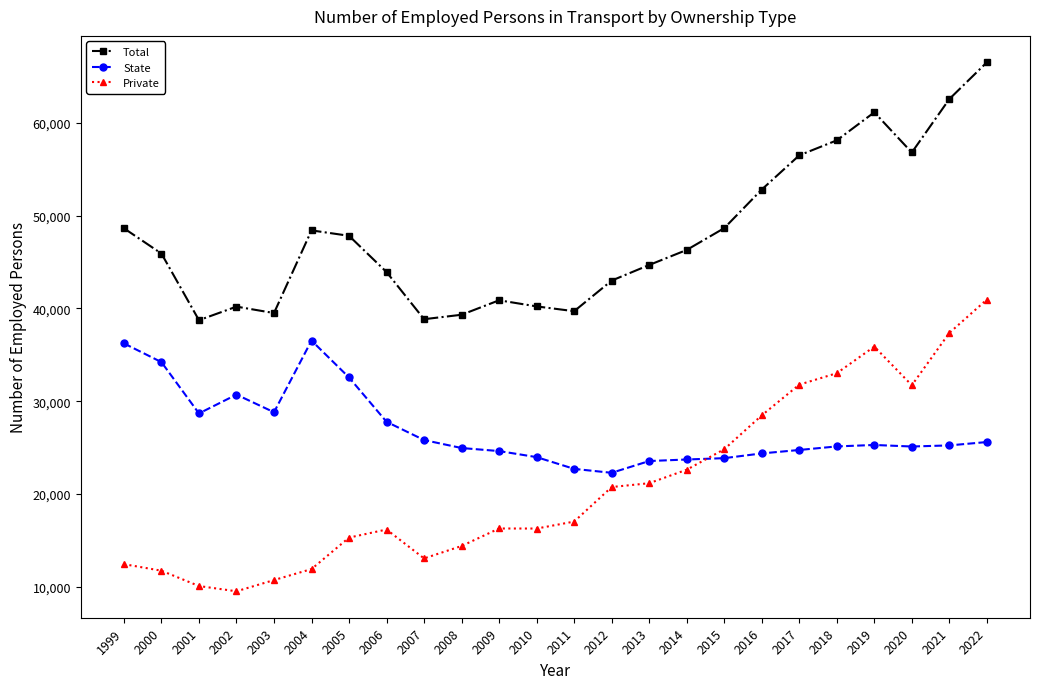

After their last crossing, which series has the higher values: Private or State?

Private